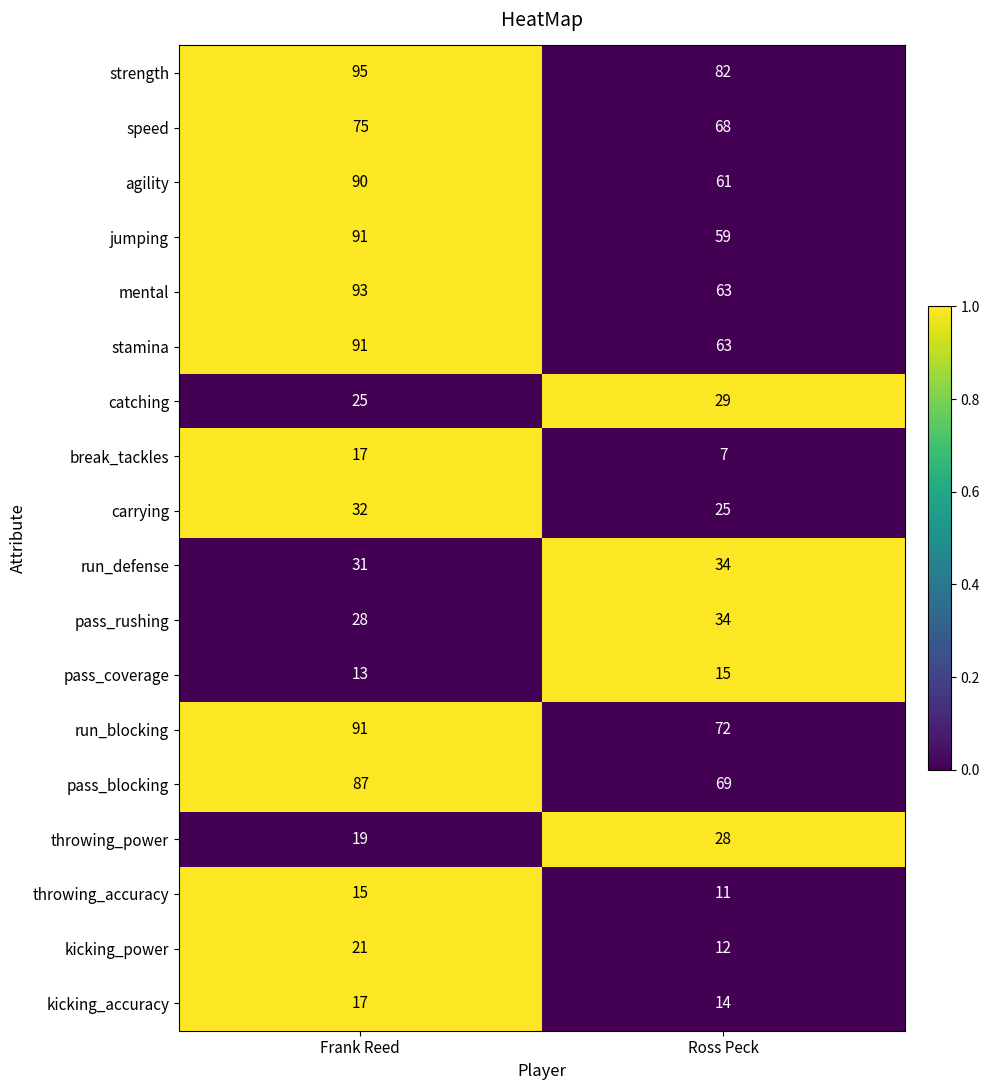

How many categories are shown in the chart?

2